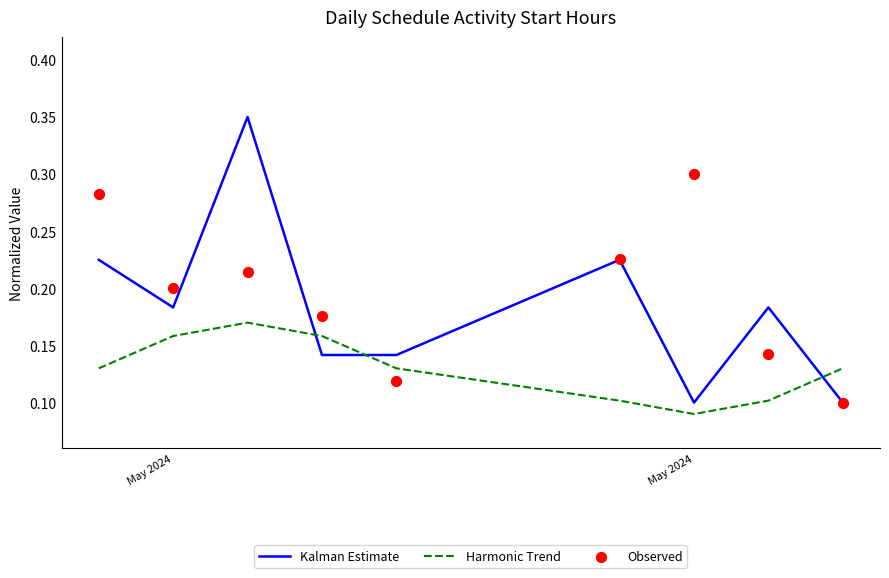

Is the value of Observed at May 2024 greater than the value of Harmonic Trend at 4?

Yes